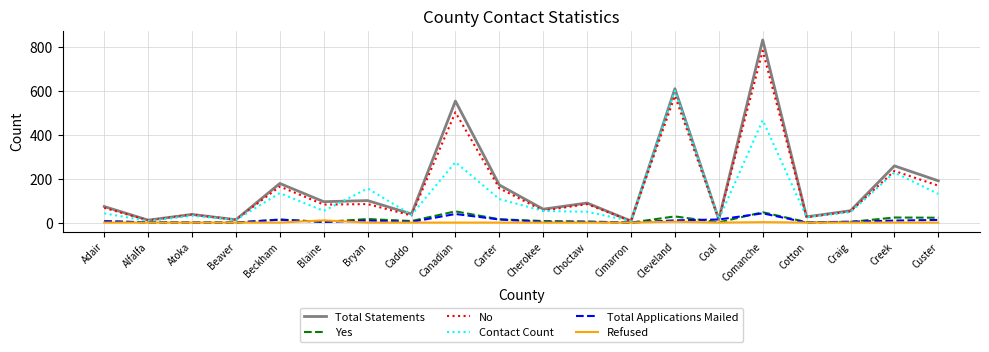

At how many categories does at least one series exceed 668?

1